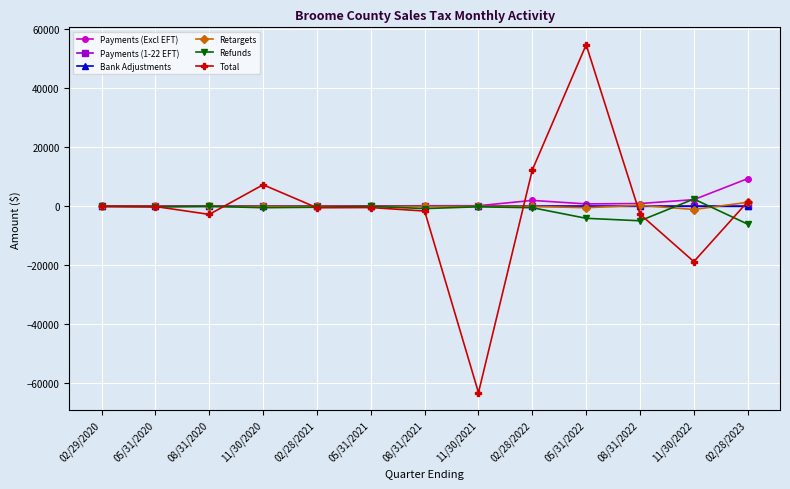

What is the total value across all series at 11/30/2020?

6871.7